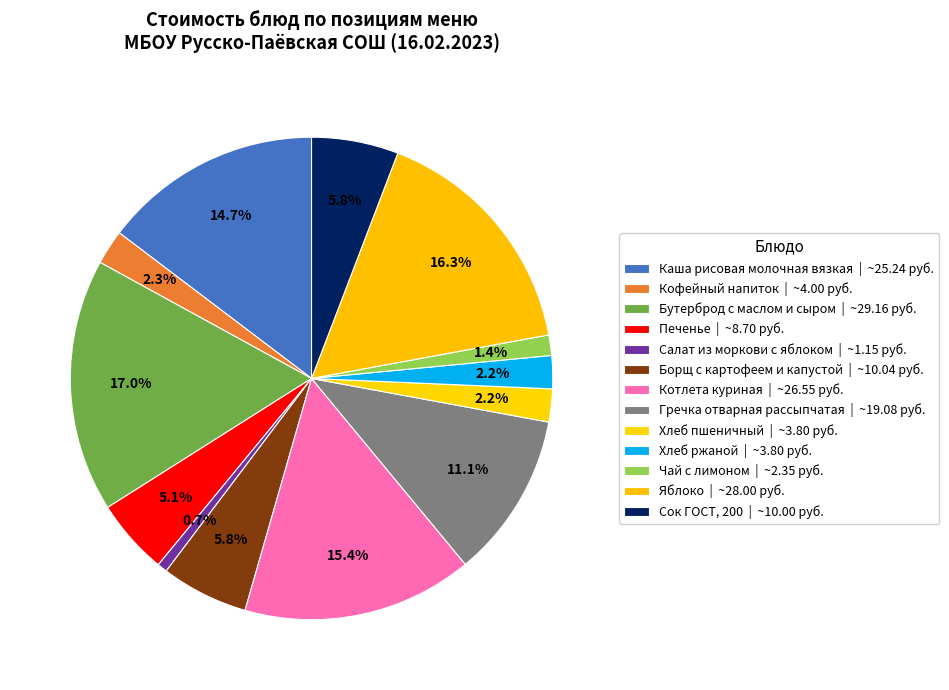

What percentage is the Хлеб ржаной slice, to the nearest percent?

2%